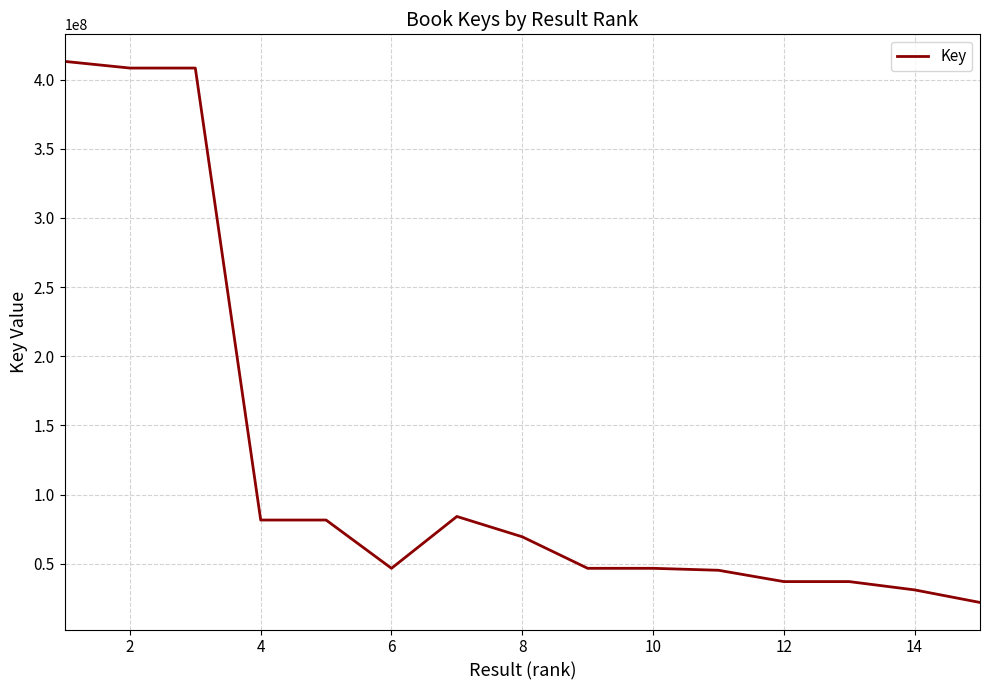

What is the minimum value shown in the chart?

22022803